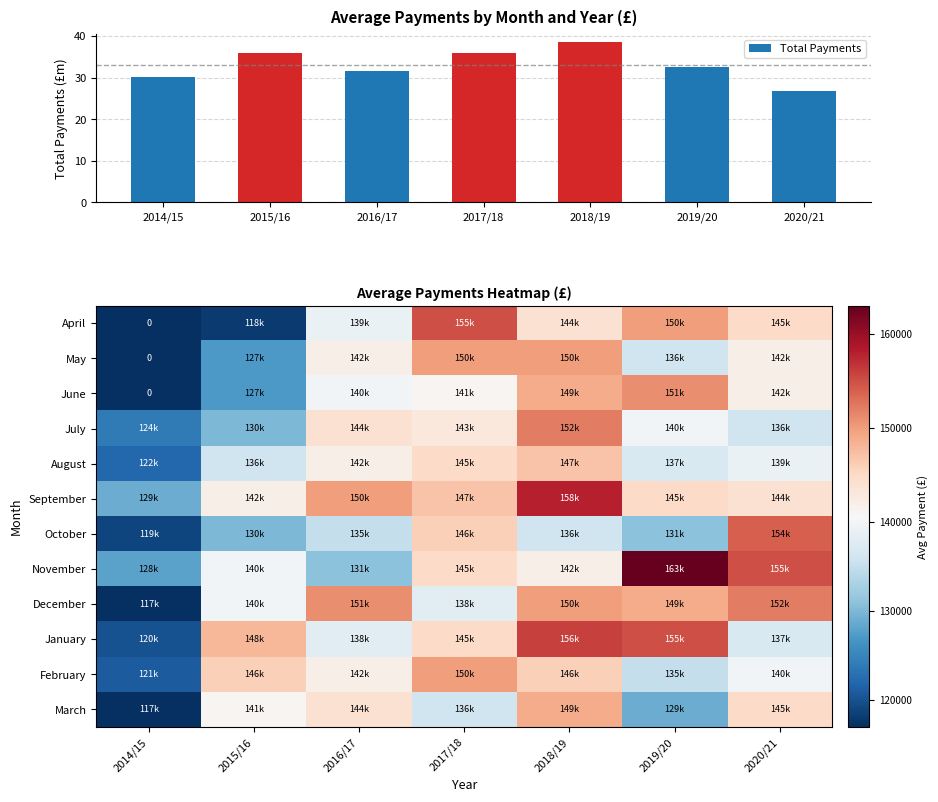

At which label does Total Payments reach its peak?

2018/19